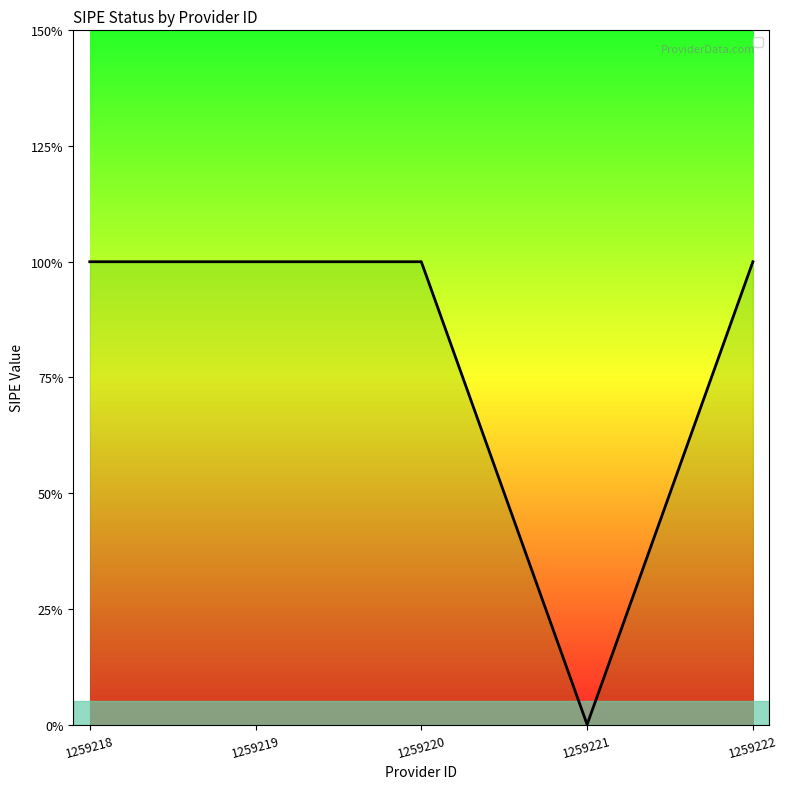

Is this an area chart (filled region under the line)?

No